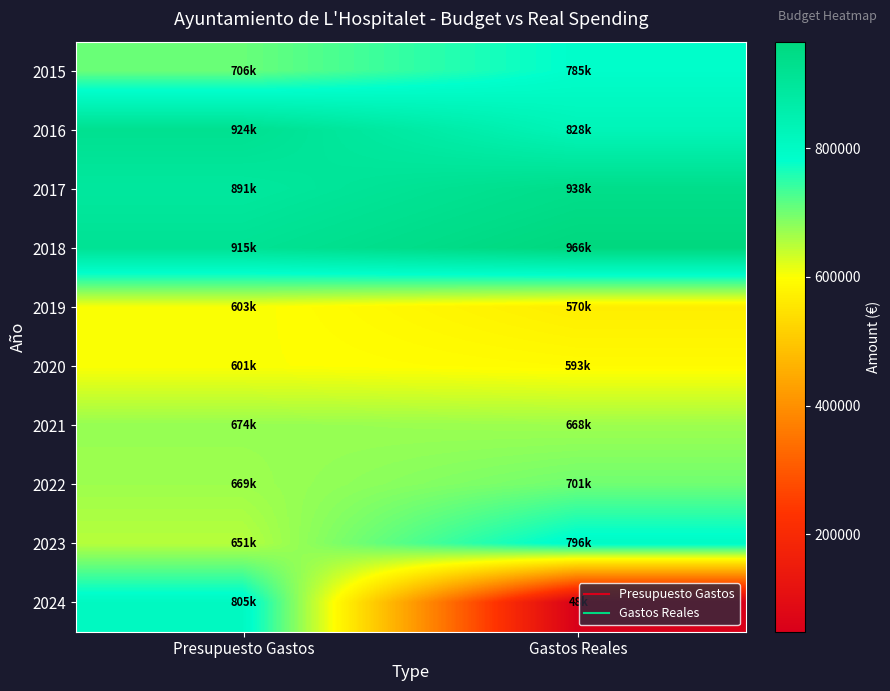

Reading left to right, what are all the values shown in this chart?

2015: Presupuesto Gastos=706387.6	Gastos Reales=785454.9
2016: Presupuesto Gastos=923999.1	Gastos Reales=827630.5
2017: Presupuesto Gastos=890605.6	Gastos Reales=938100.0
2018: Presupuesto Gastos=915022.1	Gastos Reales=965552.8
2019: Presupuesto Gastos=603451.7	Gastos Reales=569981.0
2020: Presupuesto Gastos=601370.8	Gastos Reales=592783.0
2021: Presupuesto Gastos=673656.6	Gastos Reales=668223.3
2022: Presupuesto Gastos=668600.8	Gastos Reales=701294.3
2023: Presupuesto Gastos=650880.3	Gastos Reales=796211.1
2024: Presupuesto Gastos=805112.2	Gastos Reales=48444.3